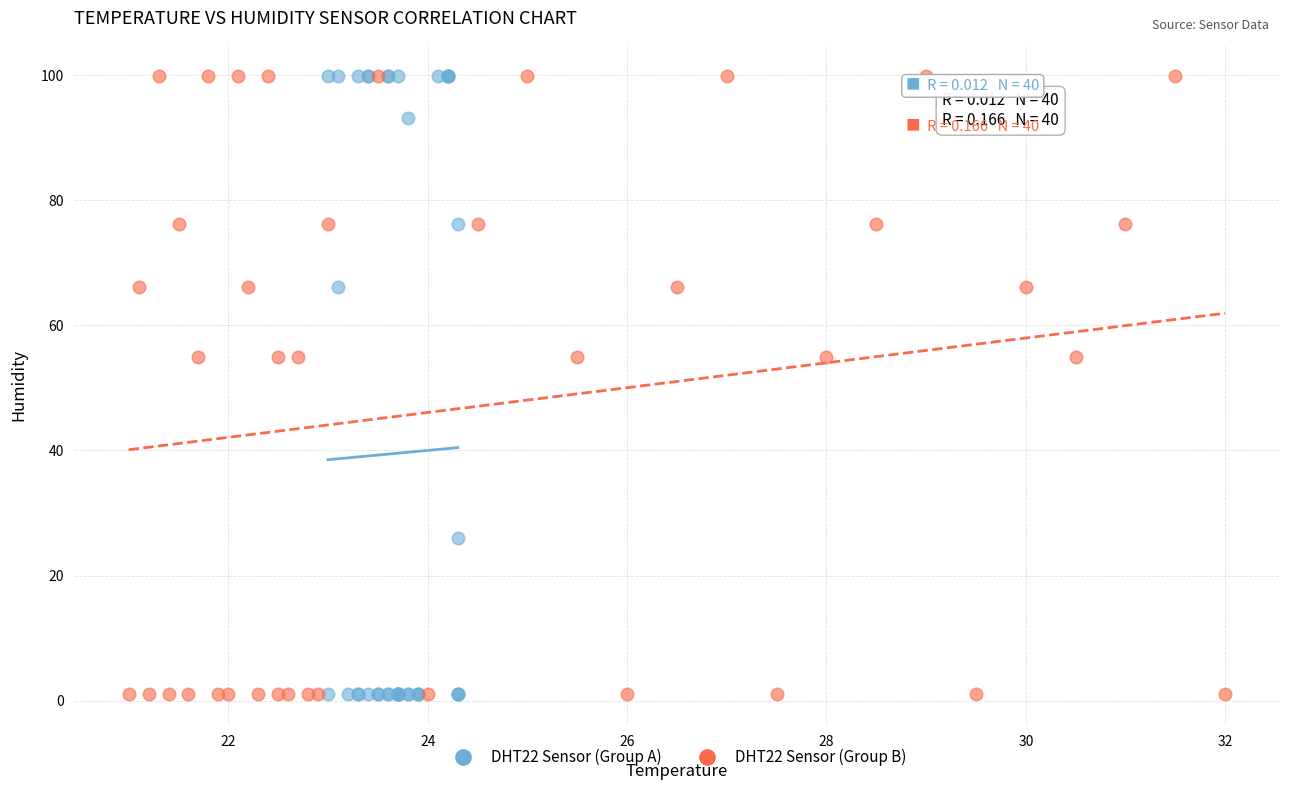

What are all the series names shown in the legend?

DHT22 Sensor (Group A), DHT22 Sensor (Group B)